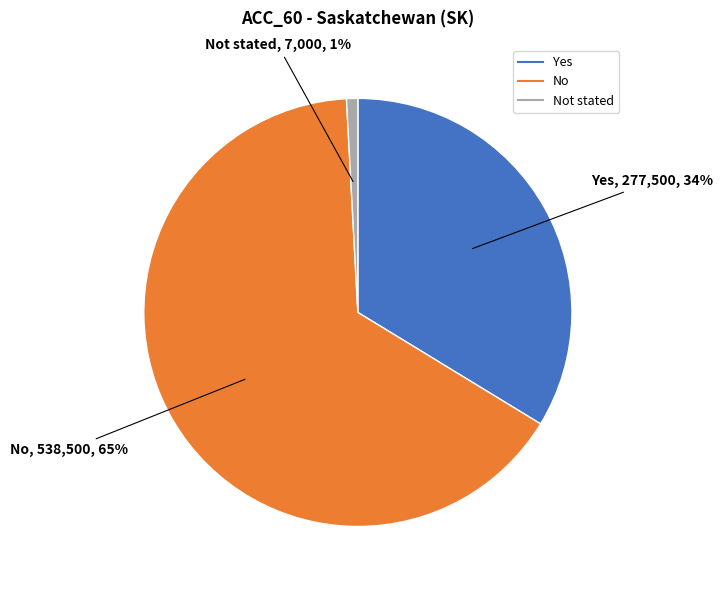

Is there any slice that represents more than half of the pie?

Yes